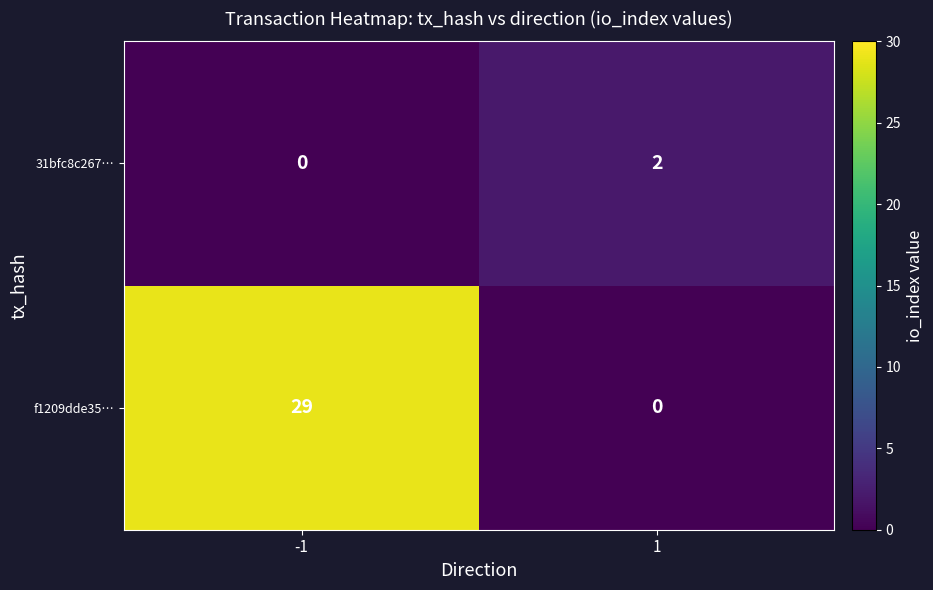

What is the total value across all series at 1?

2